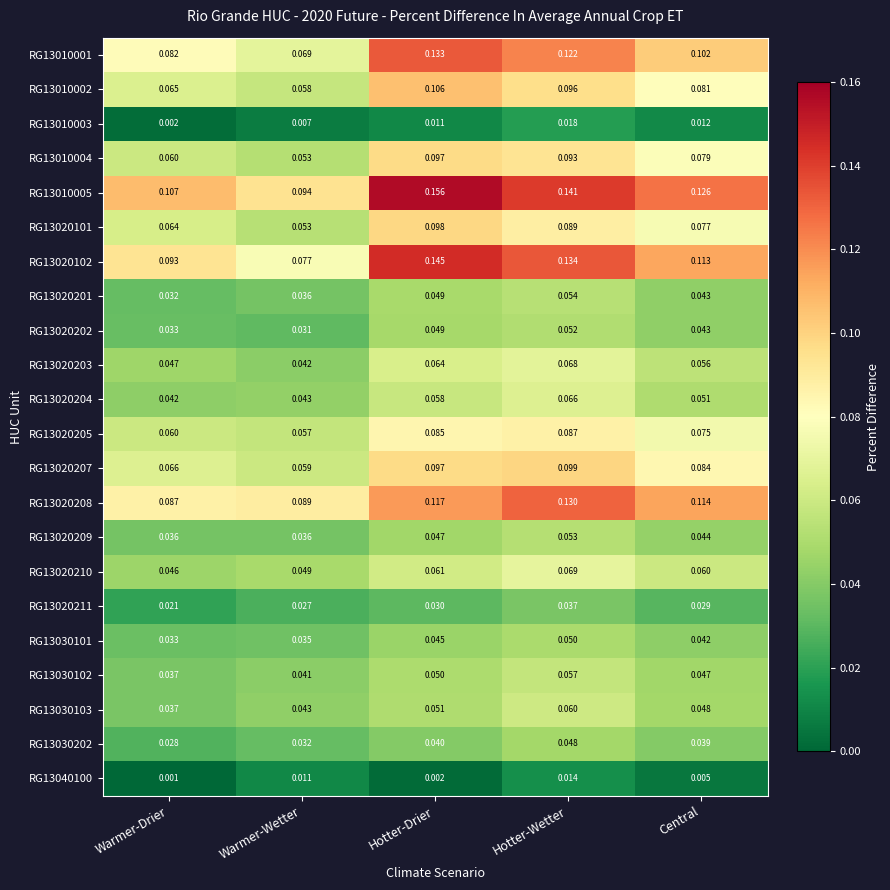

At which label does RG13010003 reach its peak?

Hotter-Wetter